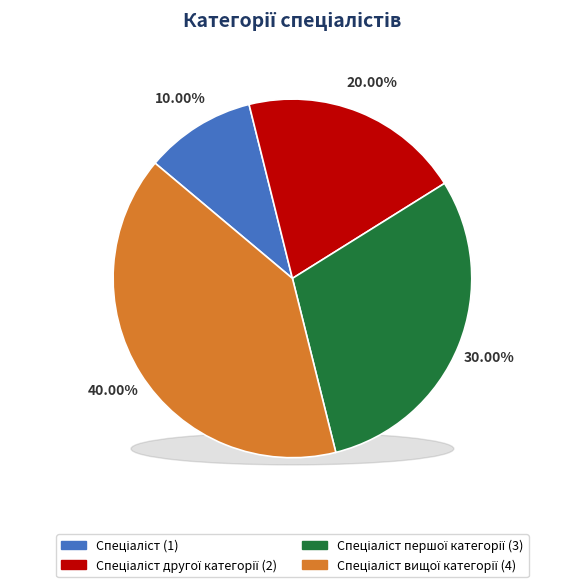

Which category has the smallest portion of the pie?

Спеціаліст